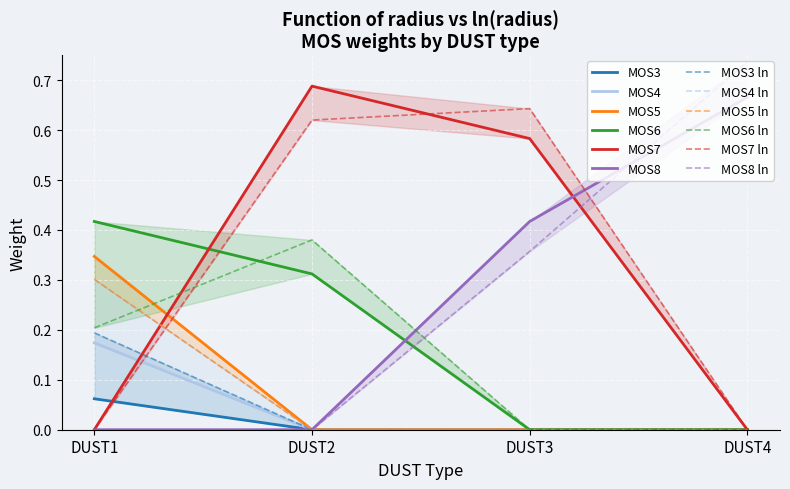

What is the value of the MOS3 point at the 1st from the left?

0.1